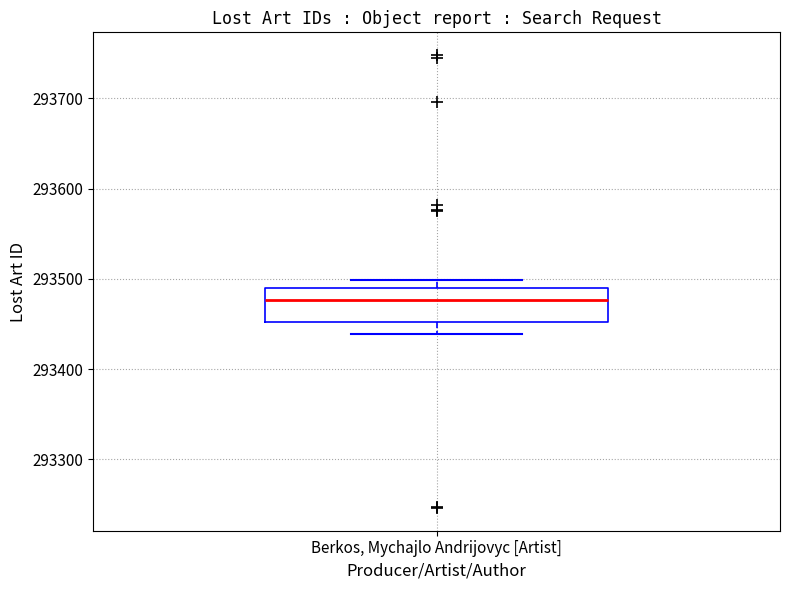

Transcribe this box plot: give where the median line is, the range the box spans, and where the two whiskers end, as read against the y-axis. The values are not printed on the chart, so give them approximately, as read against the axis.

median 293480, box 293450 to 293490, whiskers 293440 to 293500